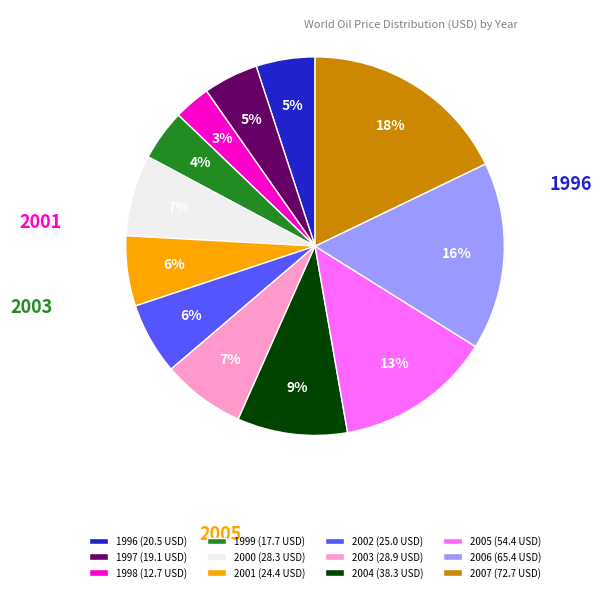

Is 1999 the majority of the pie?

No